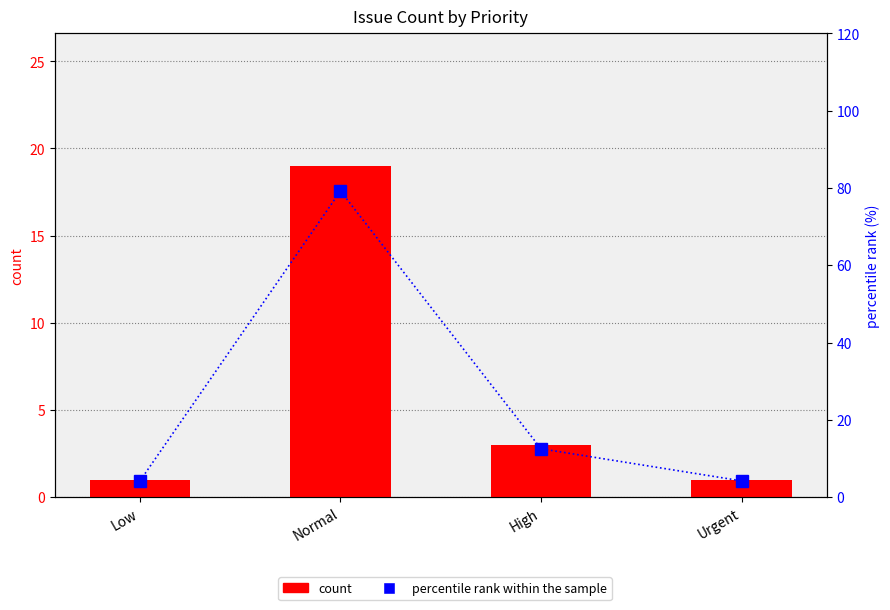

Is the value of count at Urgent greater than the value of percentile rank within the sample at Low?

No